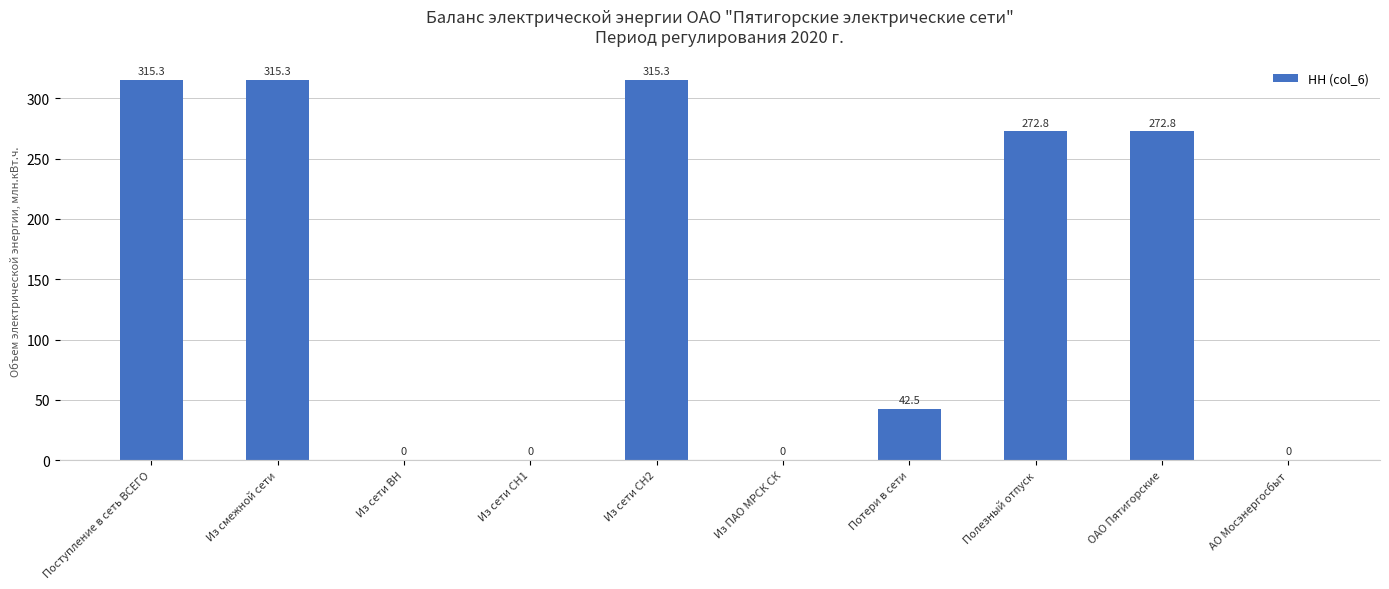

What is the difference between the values at АО Мосэнергосбыт and Поступление в сеть ВСЕГО?

315.3